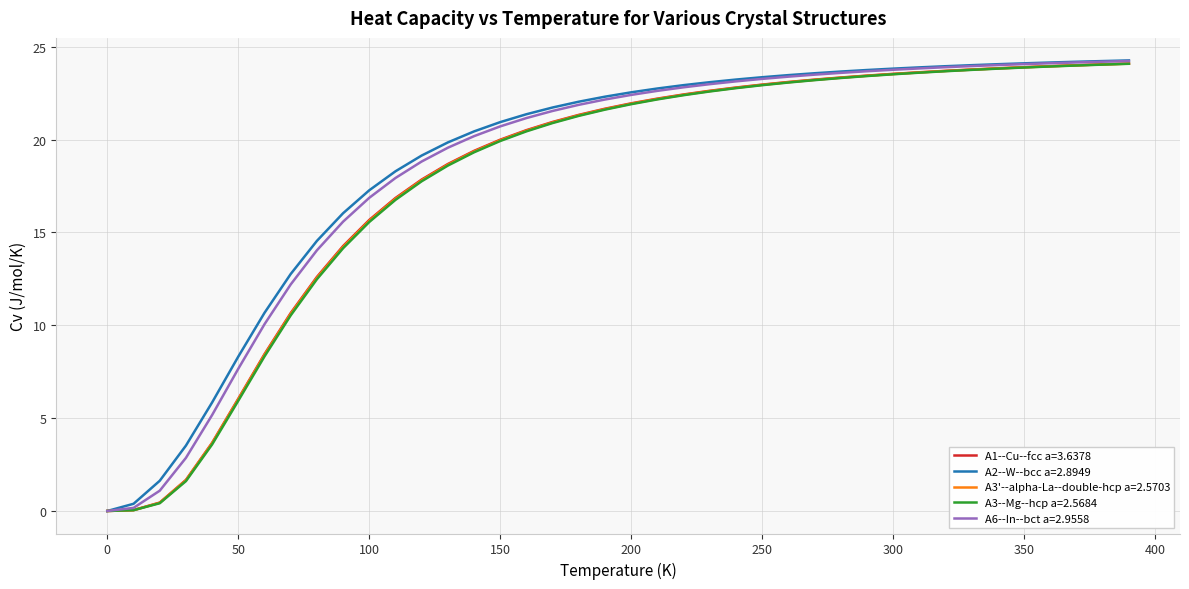

What is the maximum value for A3--Mg--hcp a=2.5684?

24.1